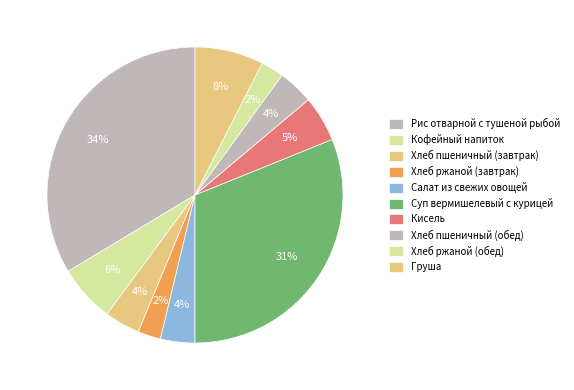

How many segments does this pie chart have?

10